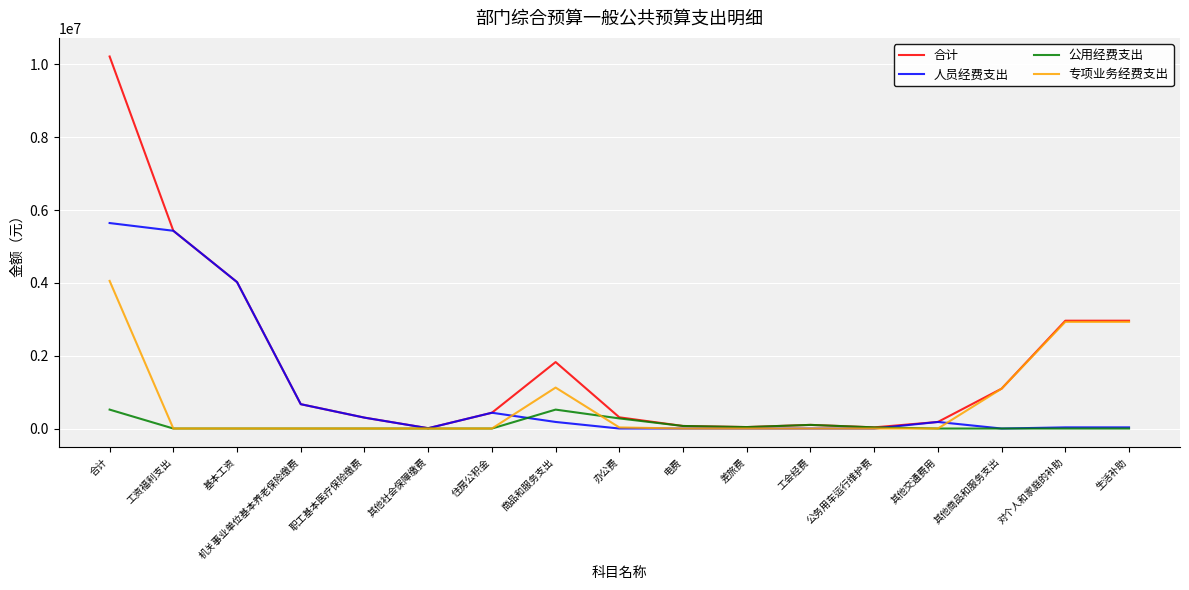

How many lines are shown in the chart?

4